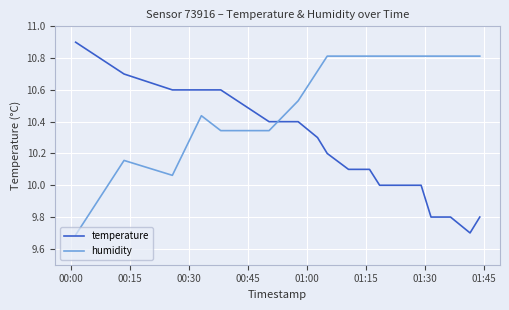

What is the difference between the maximum and minimum values in the temperature series?

1.2